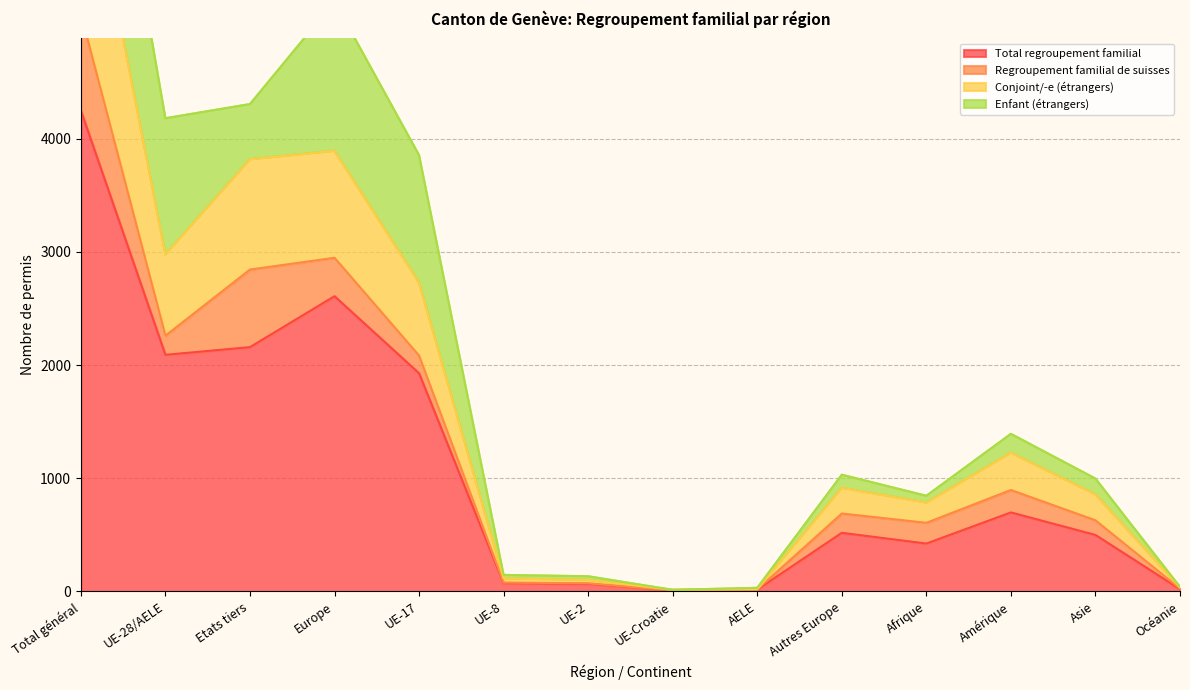

The Total regroupement familial series shows 1540 at Europe. True or false?

False